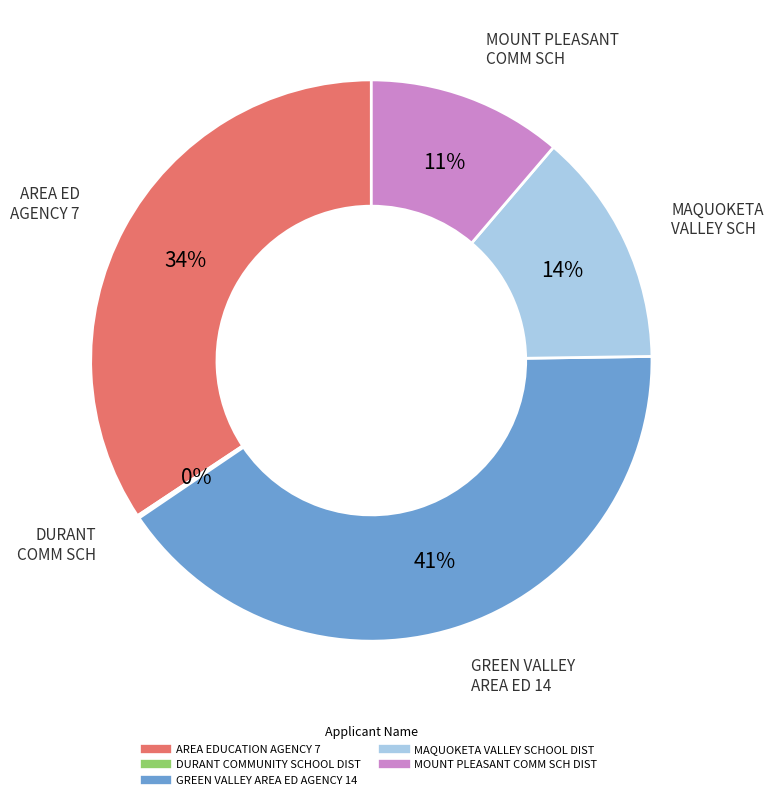

Combined, do MAQUOKETA VALLEY SCHOOL DIST and GREEN VALLEY AREA ED AGENCY 14 account for over 50%?

Yes